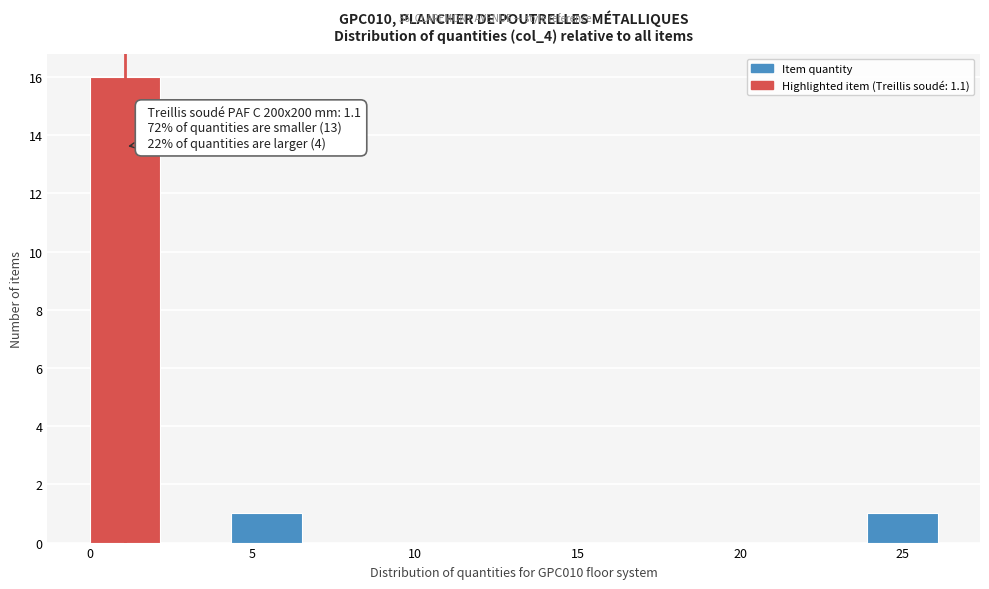

Which range on the x-axis has the tallest bar?

0.0 to 2.0